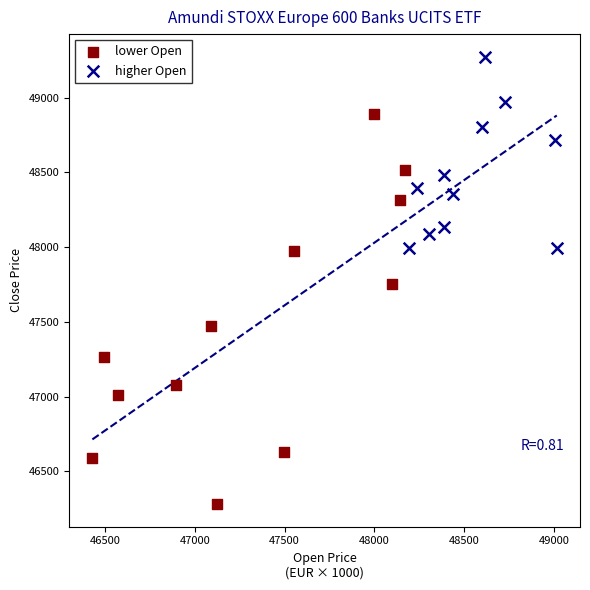

Which series reaches the minimum Y coordinate?

lower Open